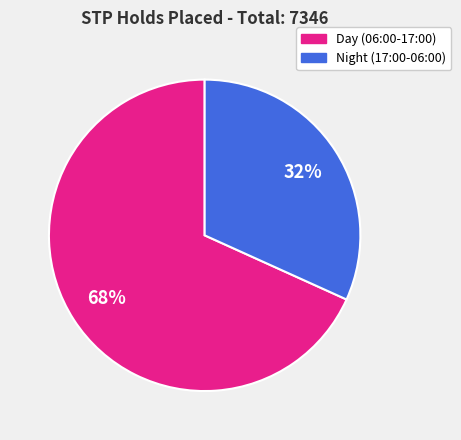

How many slices are in this pie chart?

2